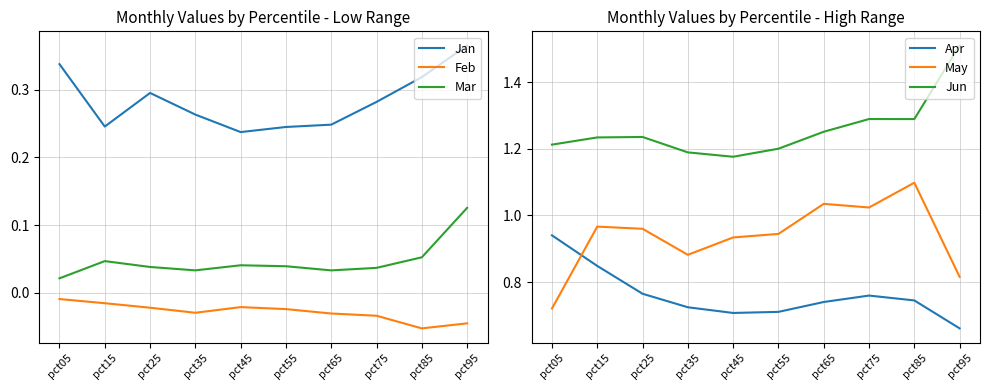

How many lines are shown in the chart?

6